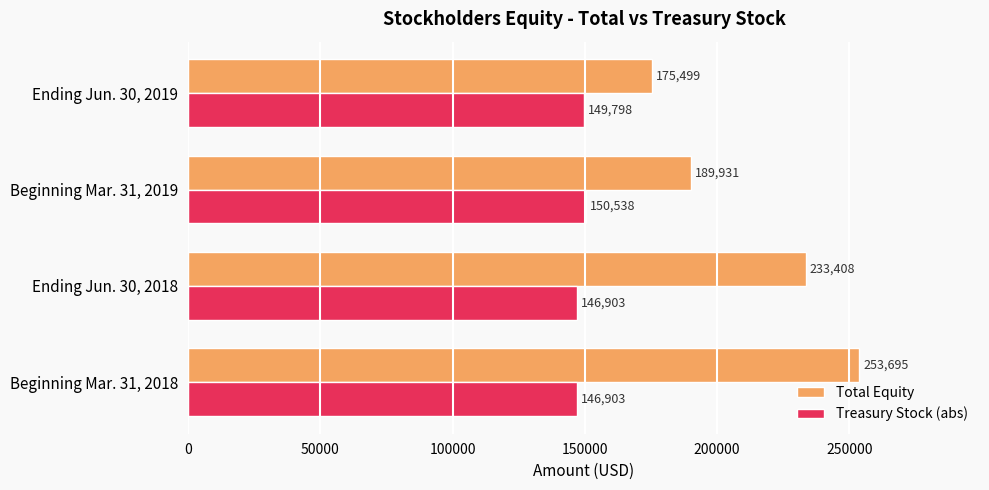

Rank the series by their average value, from lowest to highest.

Treasury Stock (abs), Total Equity